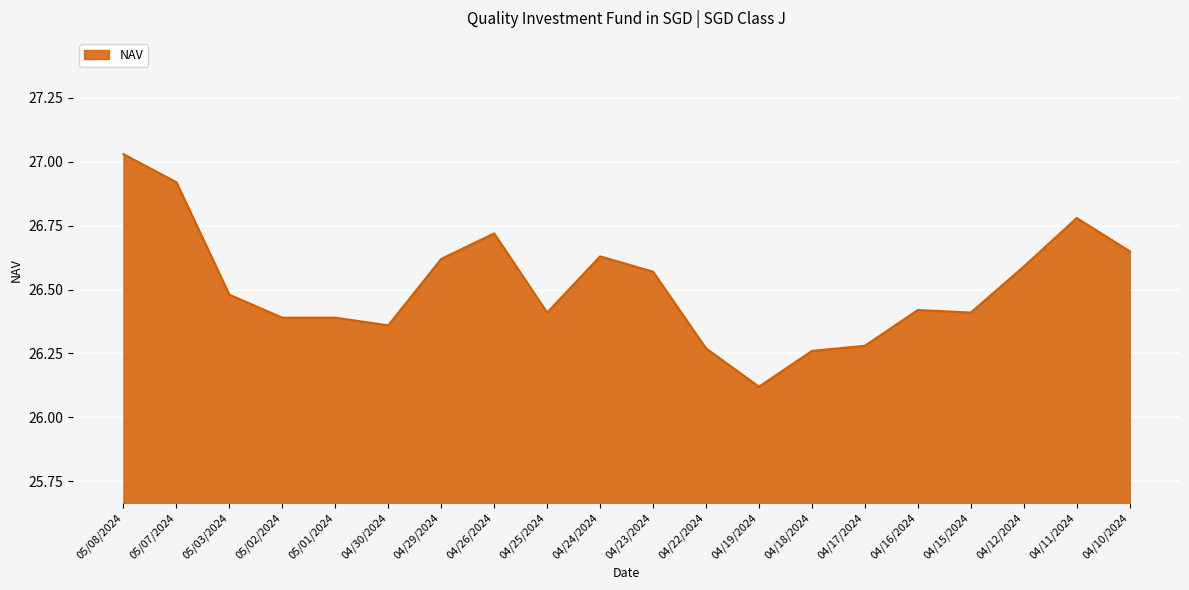

Which category has the lowest value across all series?

04/19/2024